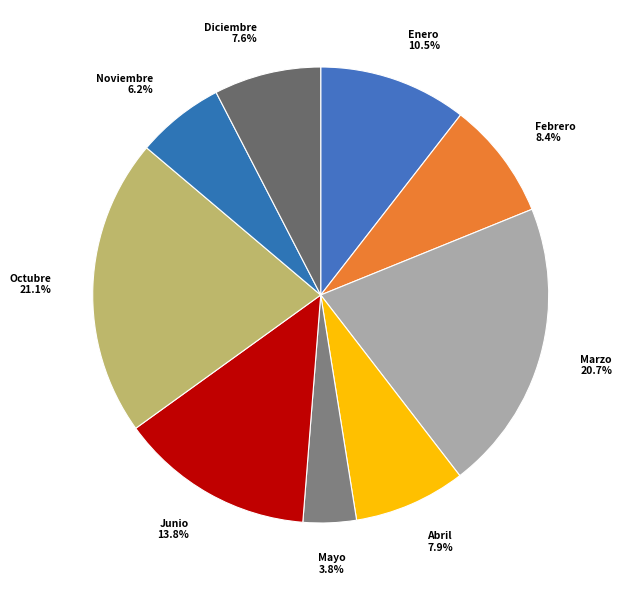

To the nearest percent, what is the average slice percentage?

11%